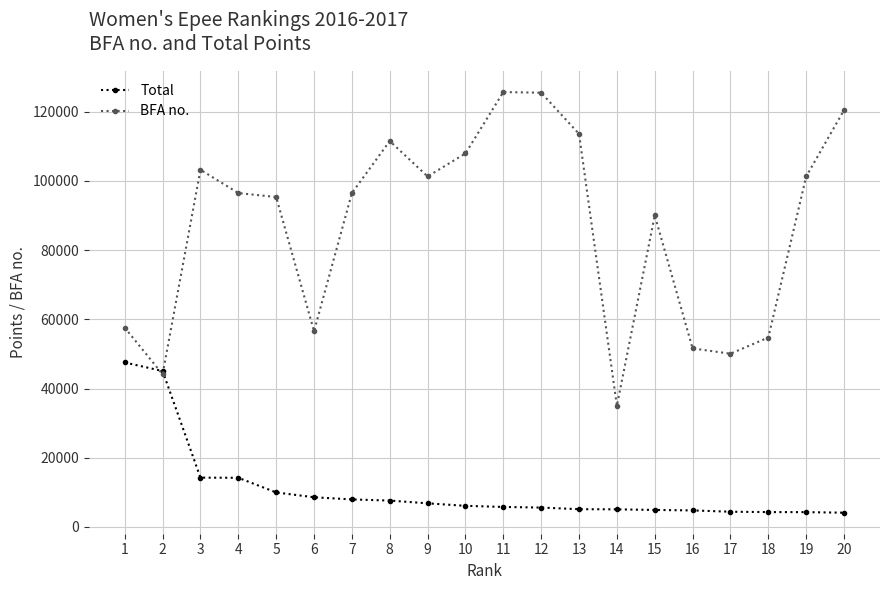

List the series in order of their peak value, highest first.

BFA no., Total